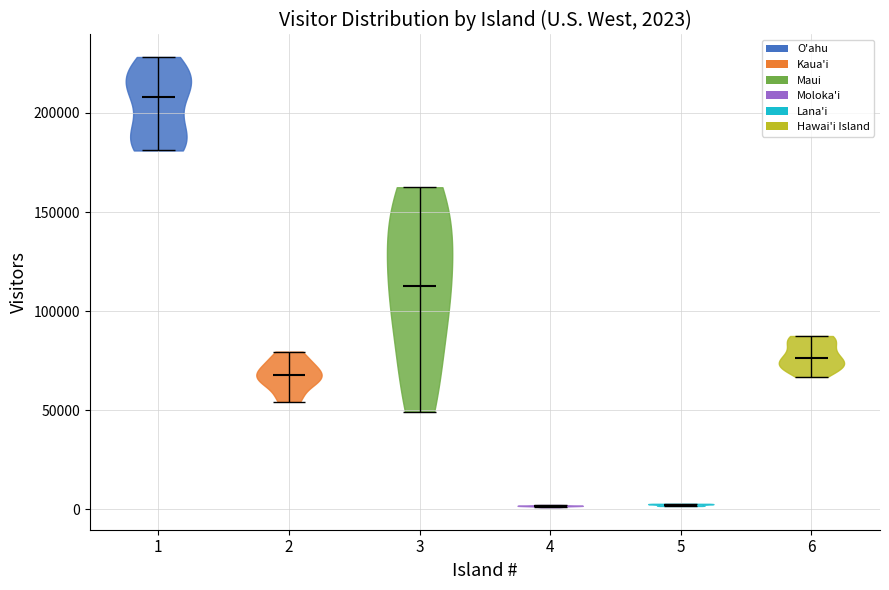

Which violin has the highest median line?

1